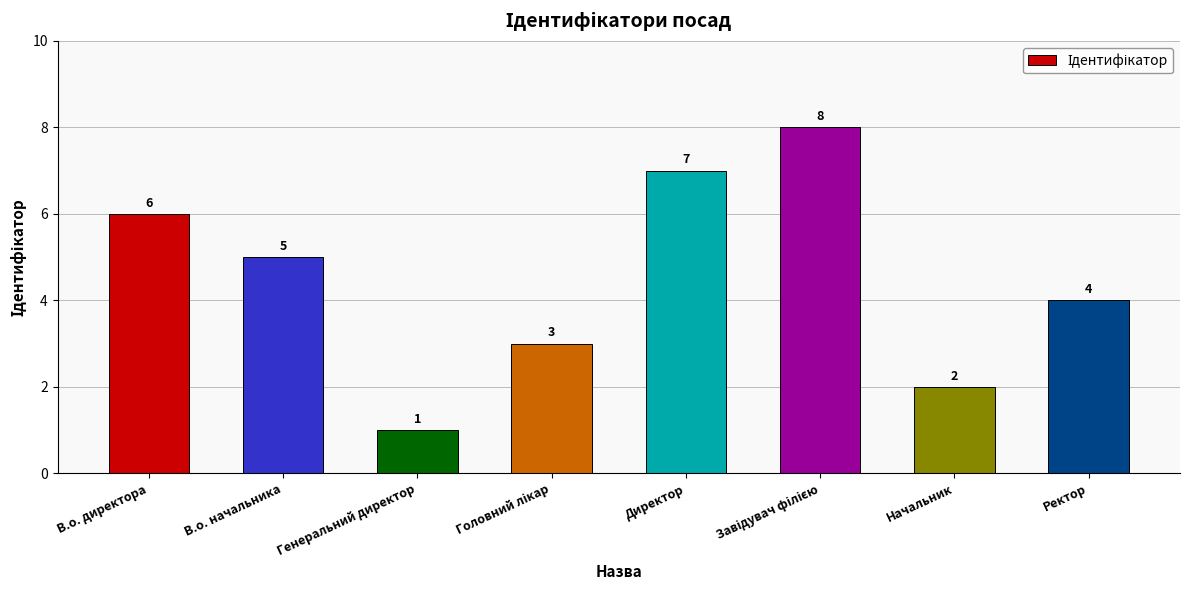

How many categories are shown in the chart?

8